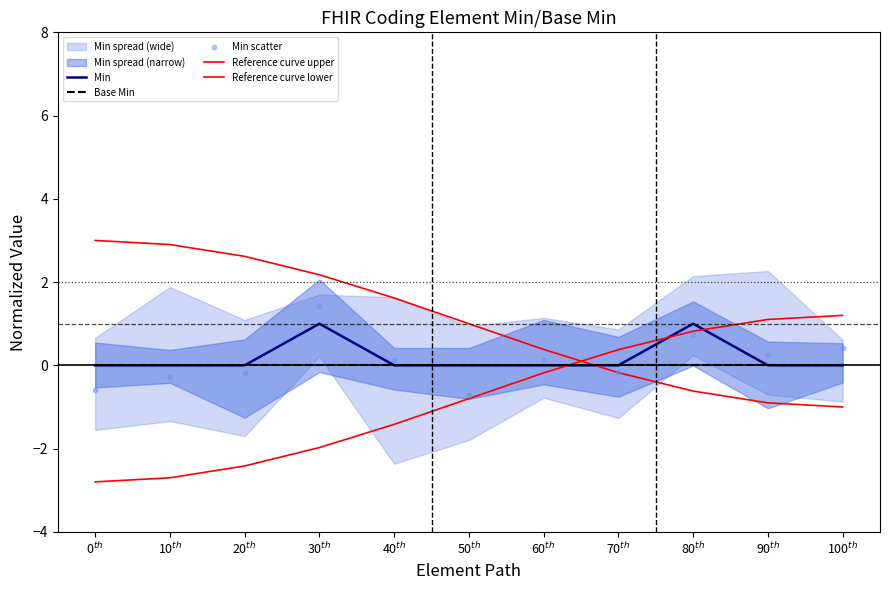

What is the total value across all series at 50$^{th}$?

-0.5